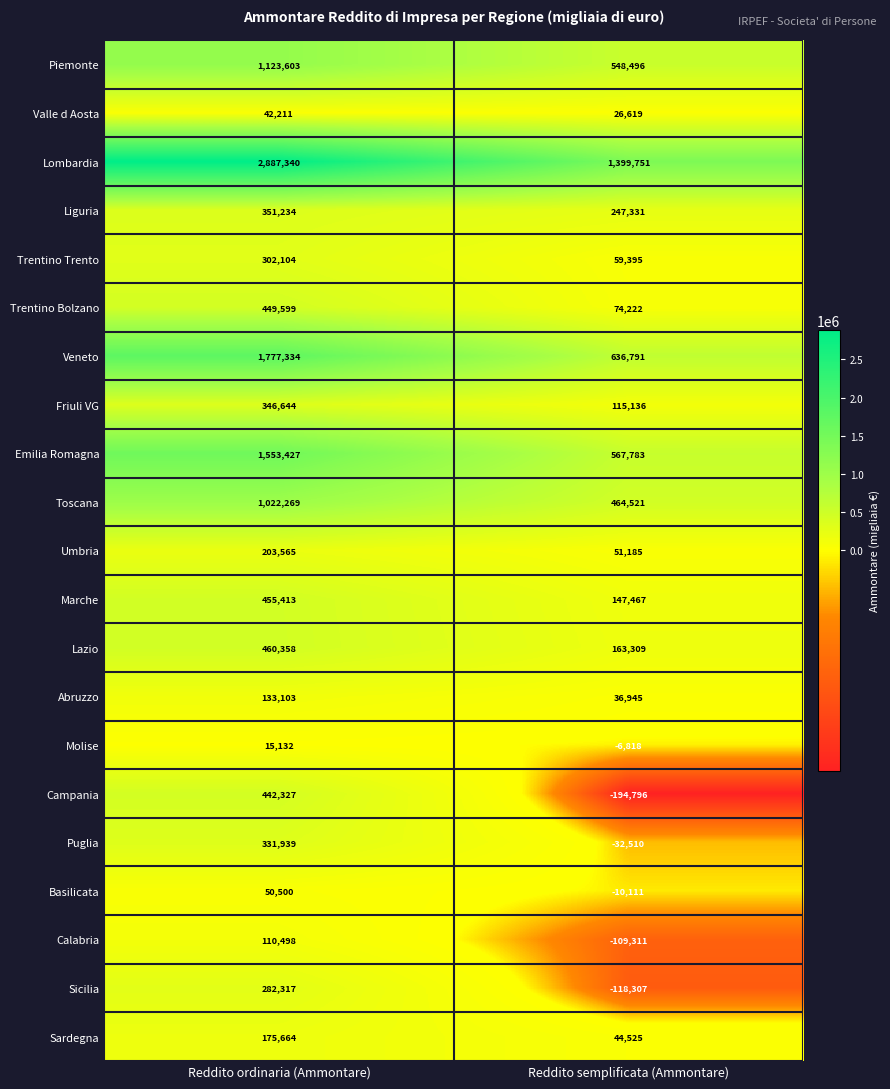

How many series are shown in this chart?

21